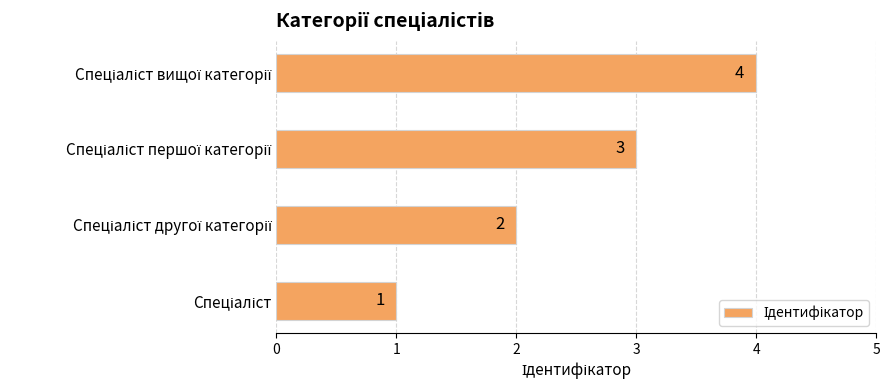

How many values are below 3?

2